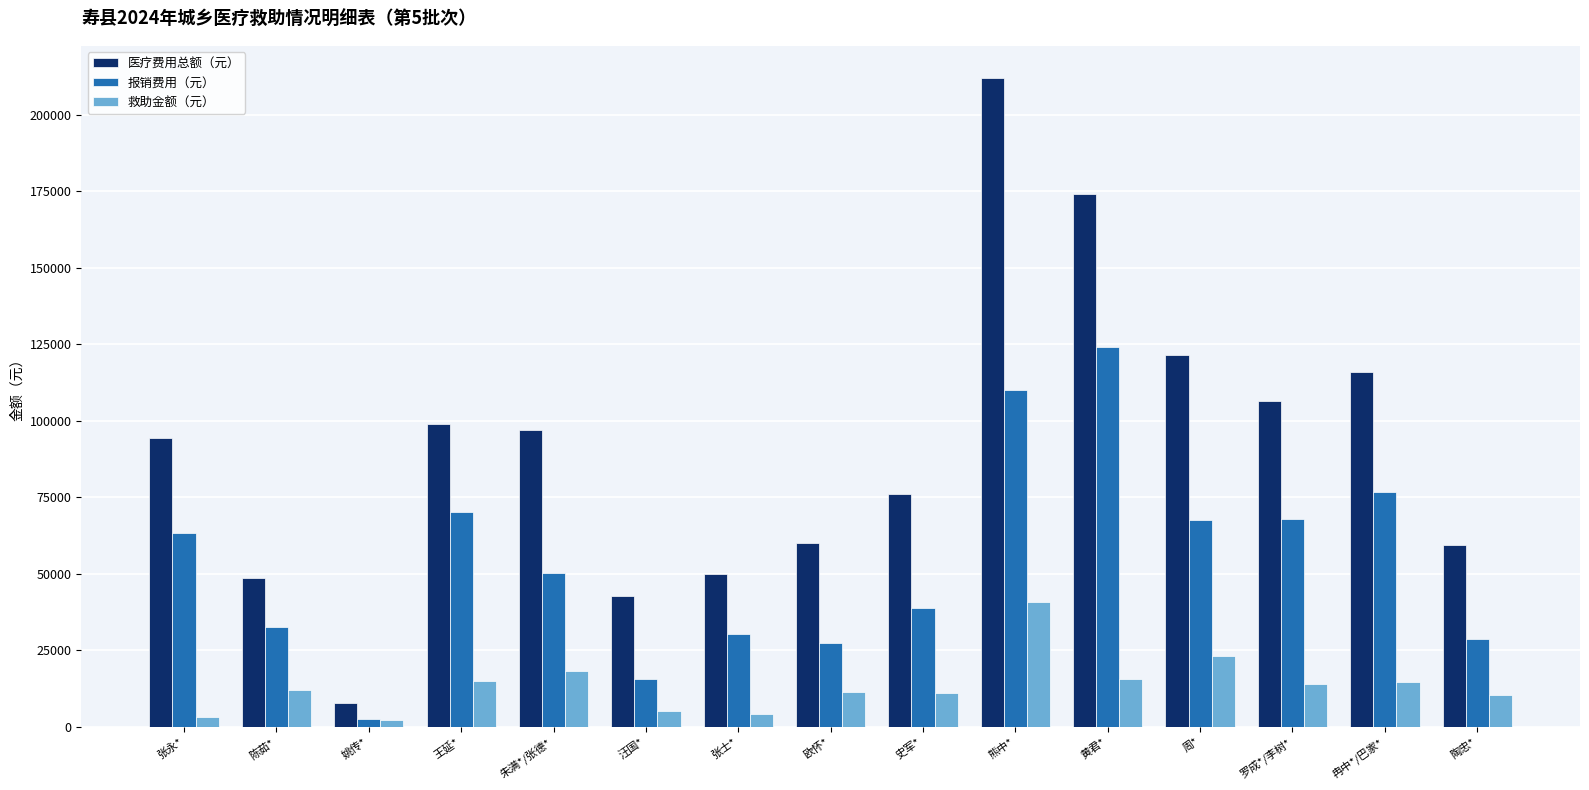

What is the spread (max minus min) of values at 汪国*?

37658.1